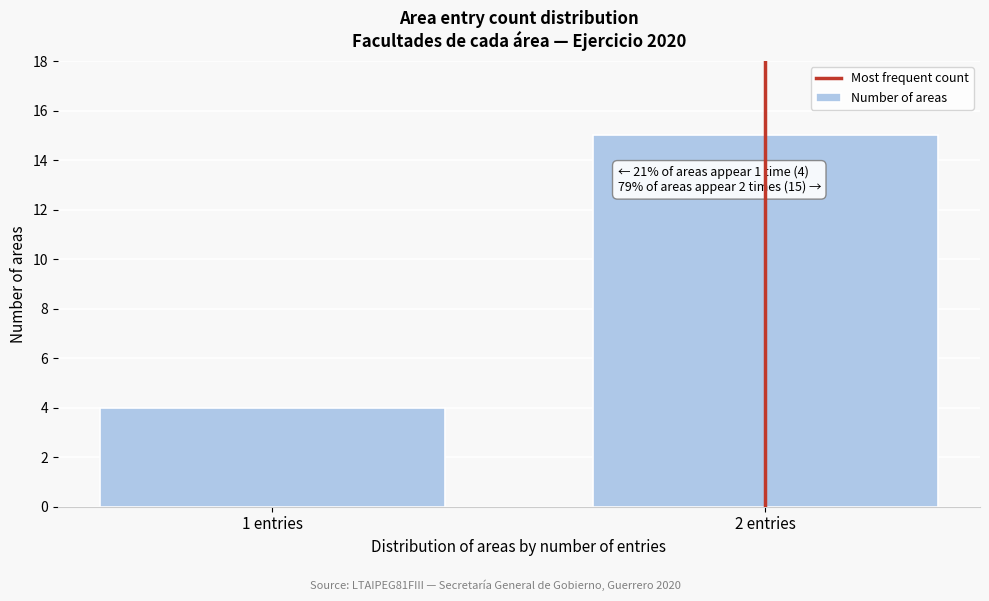

Reading left to right, list all the values displayed in this chart.

1 entries=4	2 entries=15